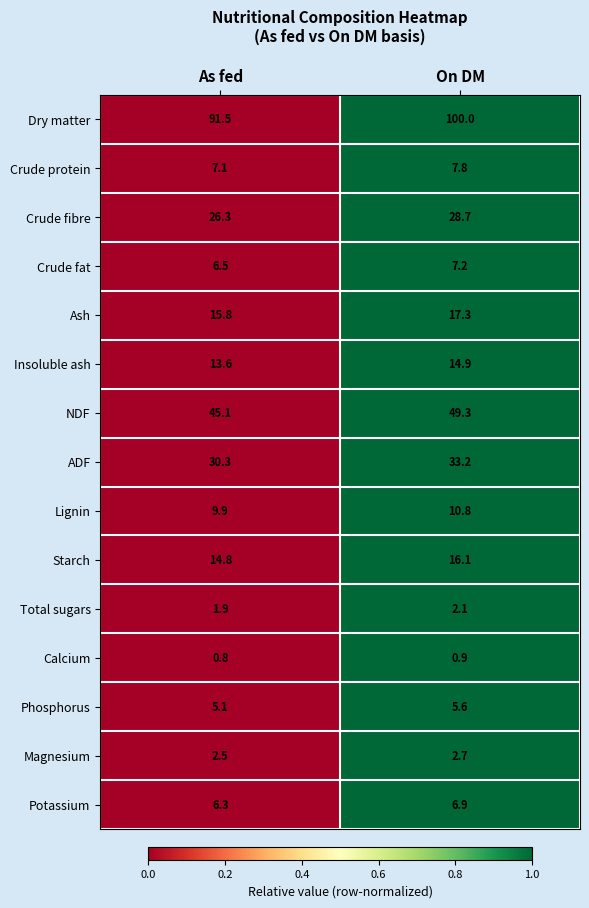

Which series has the largest total across all categories?

Dry matter